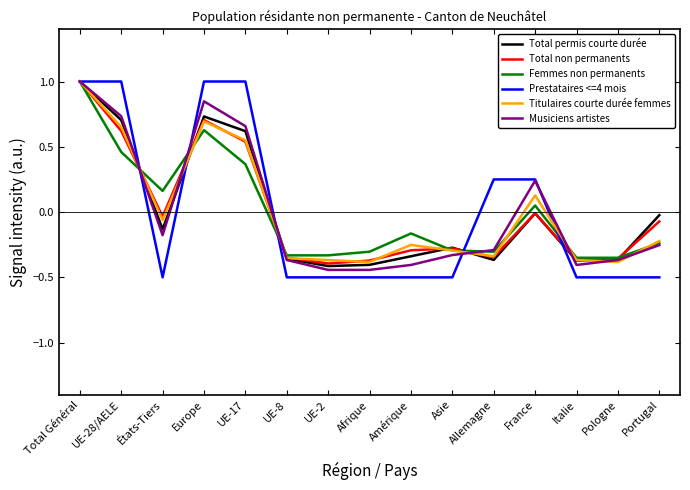

What is the maximum value for Femmes non permanents?

1.0